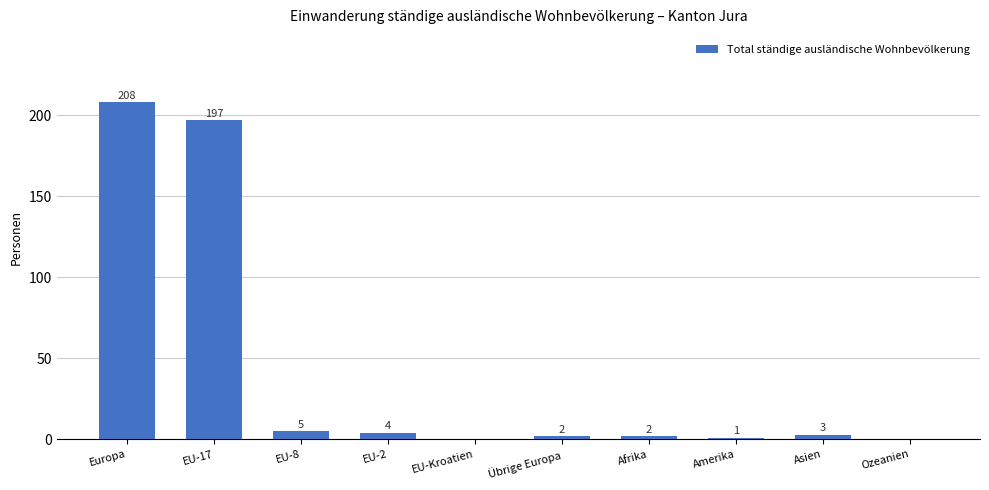

What is the sum of the values at Afrika and EU-Kroatien?

2